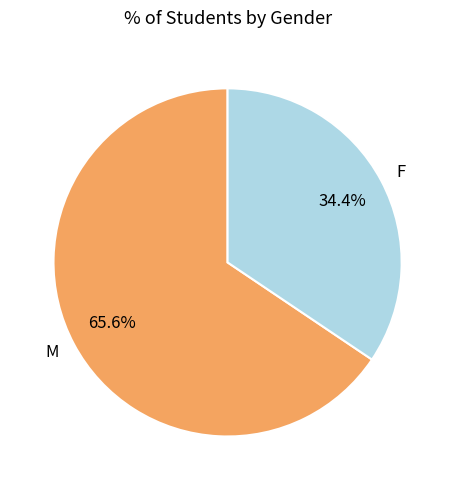

Is there a majority slice in this chart?

Yes